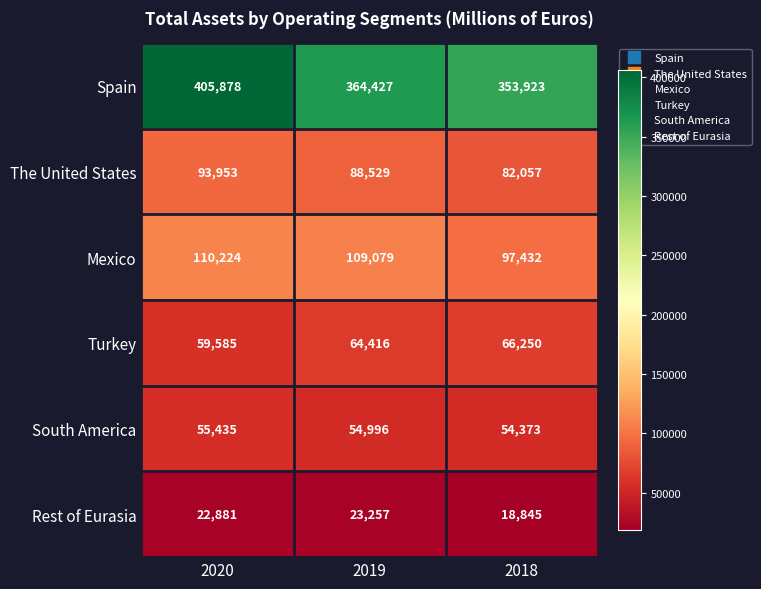

What is the lowest value of the Rest of Eurasia series?

18845